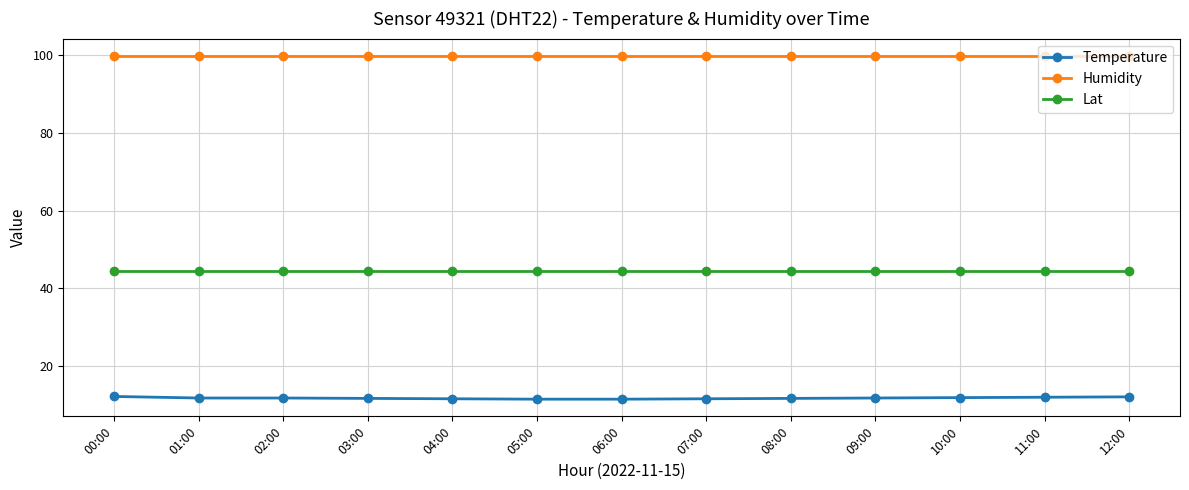

What is the spread (max minus min) of values at 09:00?

88.1